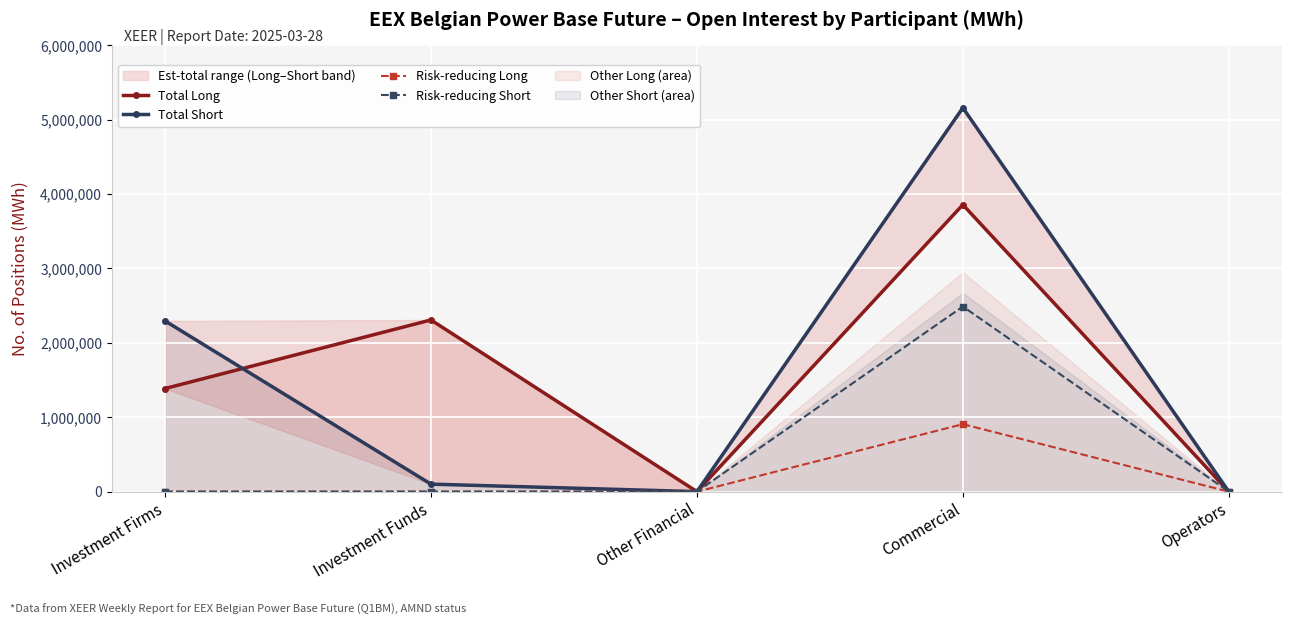

At which category is the sum across all series the highest?

Commercial